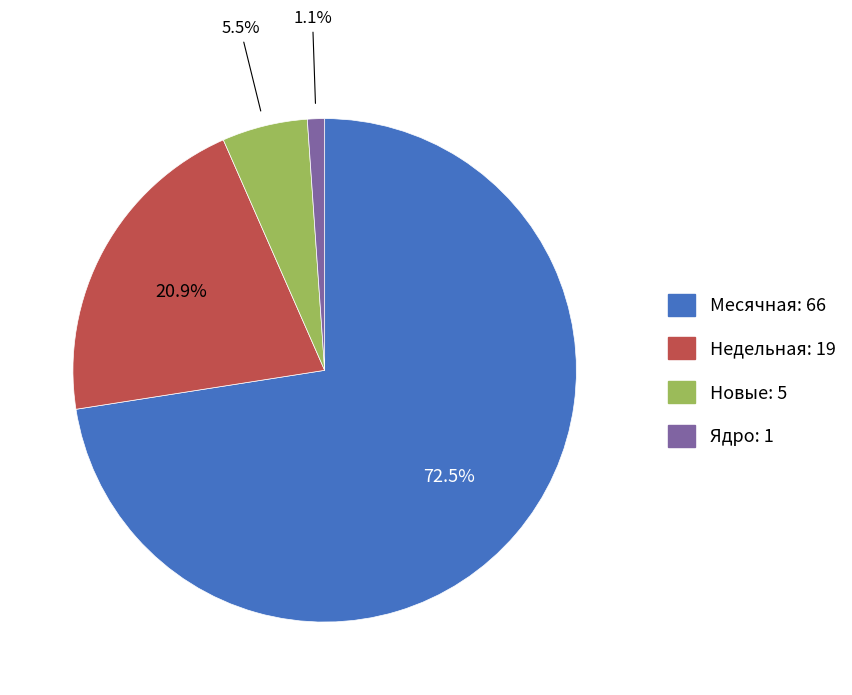

Is there any slice that represents more than half of the pie?

Yes